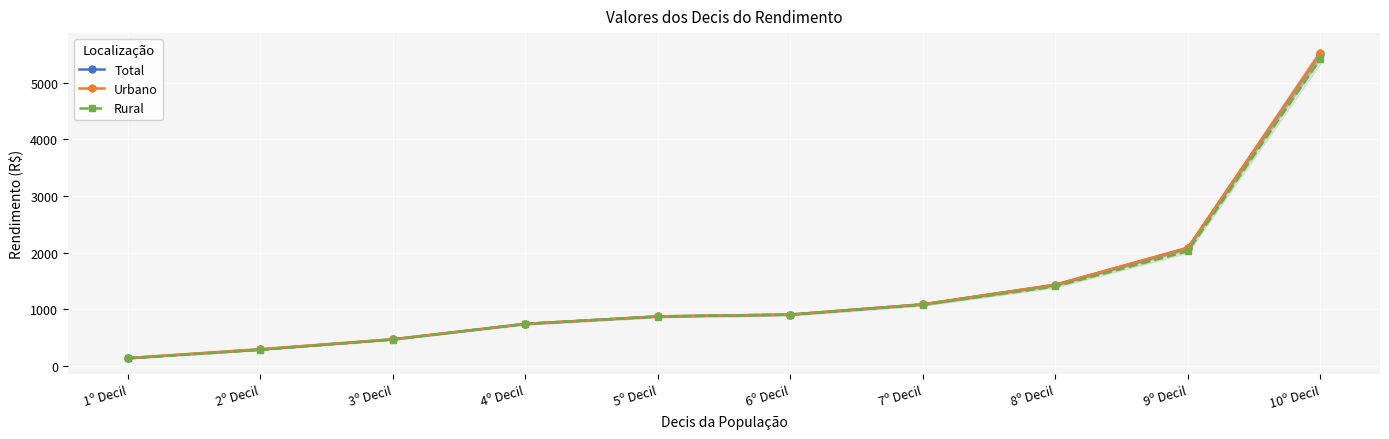

Reading left to right, extract all data points from this chart.

Total: 1º Decil=136.3	2º Decil=290.4	3º Decil=469.0	4º Decil=741.4	5º Decil=873.9	6º Decil=906.2	7º Decil=1086.6	8º Decil=1430.4	9º Decil=2078.9	10º Decil=5511.2
Urbano: 1º Decil=139.7	2º Decil=295.4	3º Decil=471.2	4º Decil=740.3	5º Decil=874.2	6º Decil=906.2	7º Decil=1087.6	8º Decil=1433.1	9º Decil=2083.2	10º Decil=5515.5
Rural: 1º Decil=132.2	2º Decil=282.2	3º Decil=464.1	4º Decil=744.6	5º Decil=872.2	6º Decil=906.2	7º Decil=1079.9	8º Decil=1402.3	9º Decil=2023.7	10º Decil=5413.6